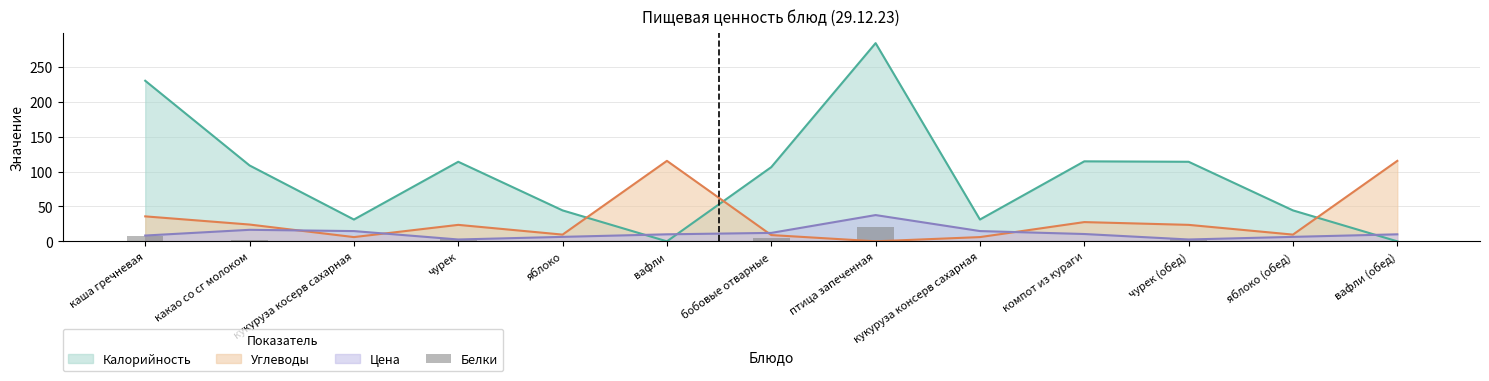

What is the label of the 2nd bar from the left?

какао со сг молоком